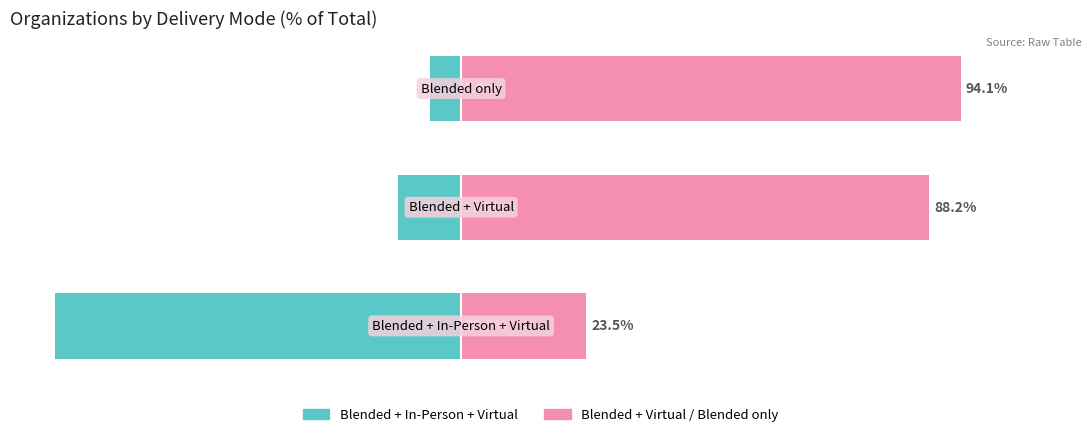

Reading left to right, what are all the values shown in this chart?

Blended+In-Person+Virtual: 0=-76.5	1=-11.8	2=-5.9
Blended+Virtual / Blended only: 0=23.5	1=88.2	2=94.1